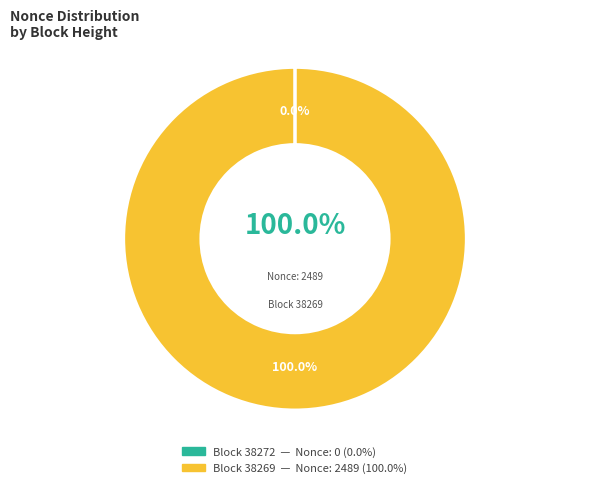

To the nearest percent, what is the difference between the 38272 and 38269 slice percentages?

100%